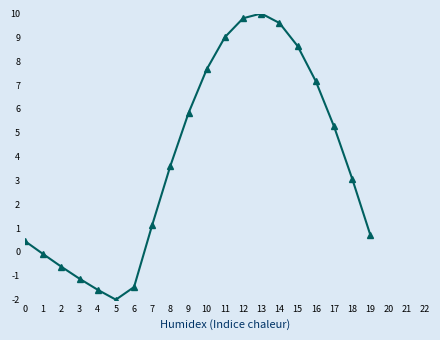

What is the greatest value displayed?

10.0